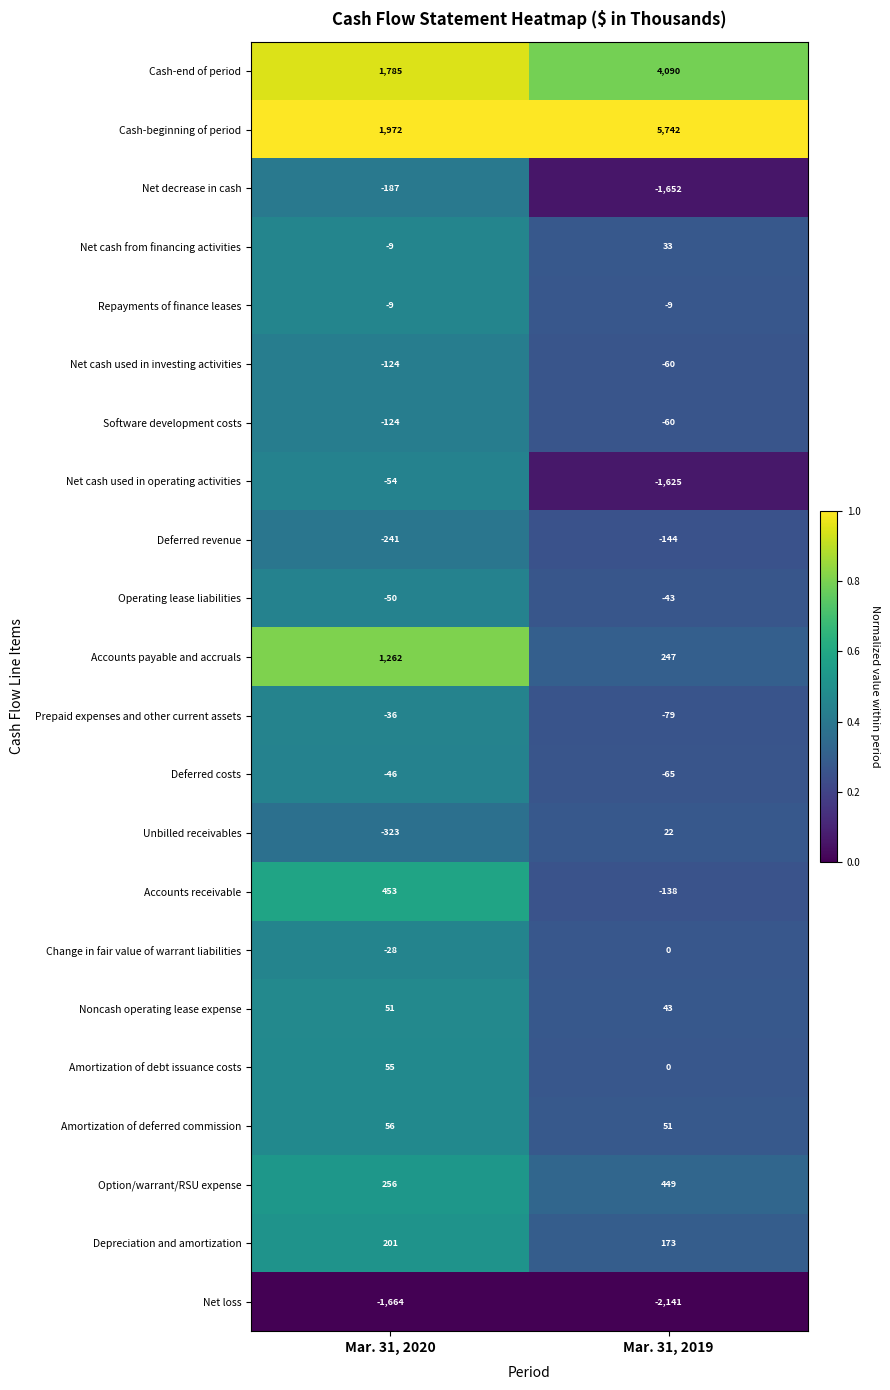

Between Mar. 31, 2020 and Mar. 31, 2019, which series saw the biggest shift?

Cash-beginning of period